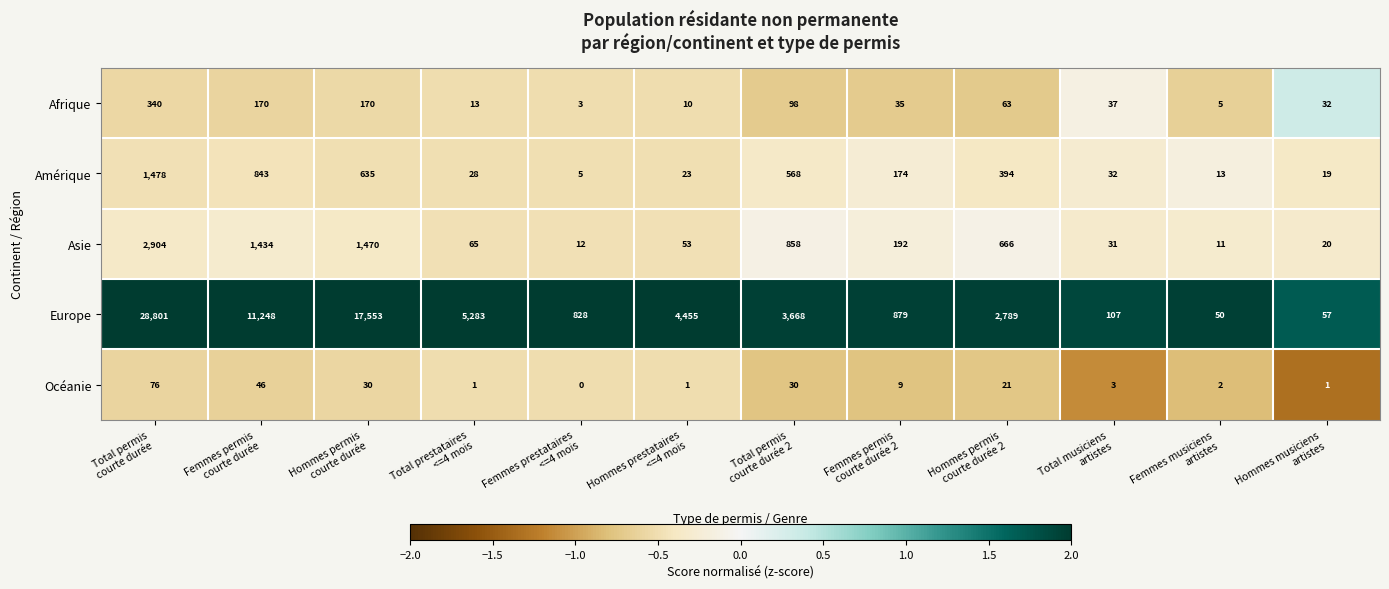

Rank the series by their maximum value, from highest to lowest.

Europe, Asie, Amérique, Afrique, Océanie